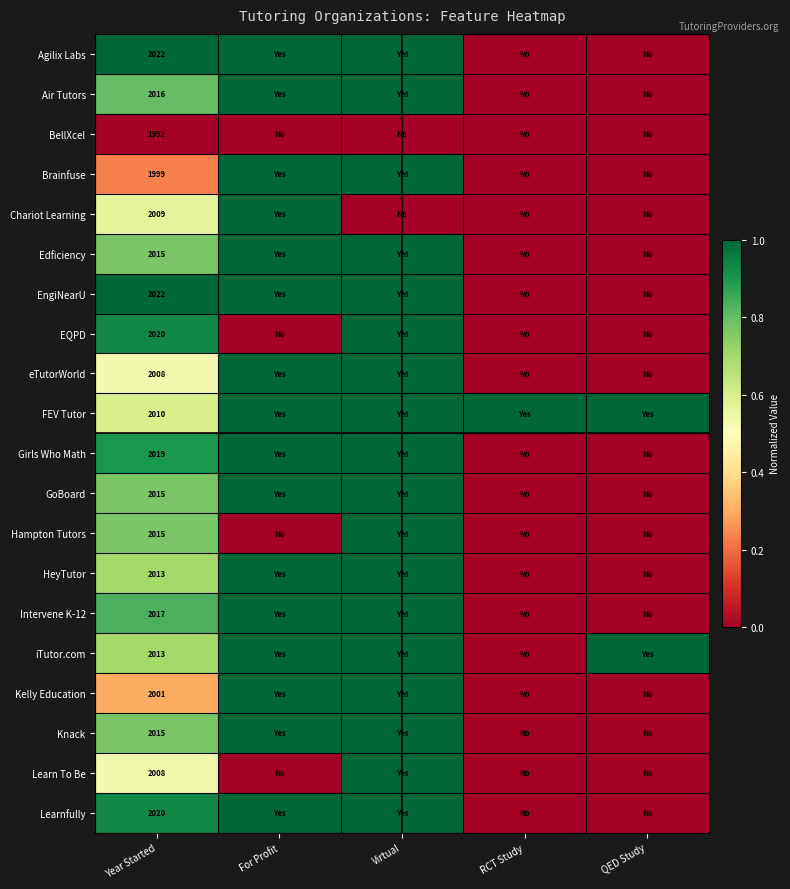

The Air Tutors series shows 2016 at Year Started. True or false?

True